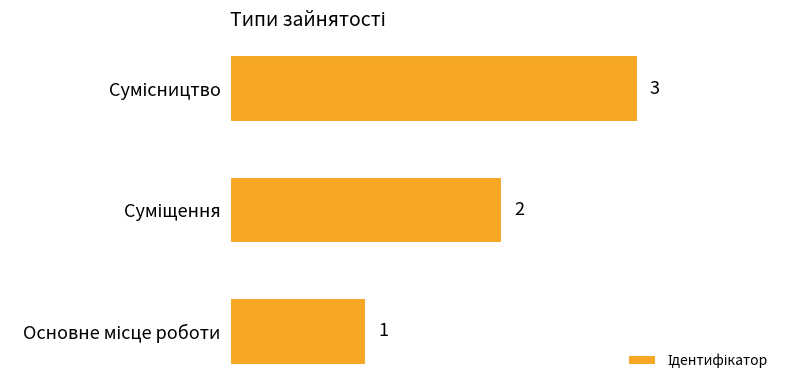

What is the greatest value displayed?

3